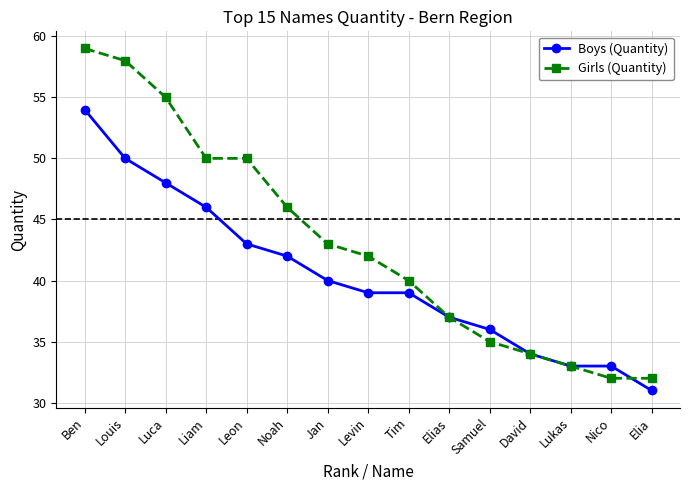

What is the spread (max minus min) of values at Ben?

5